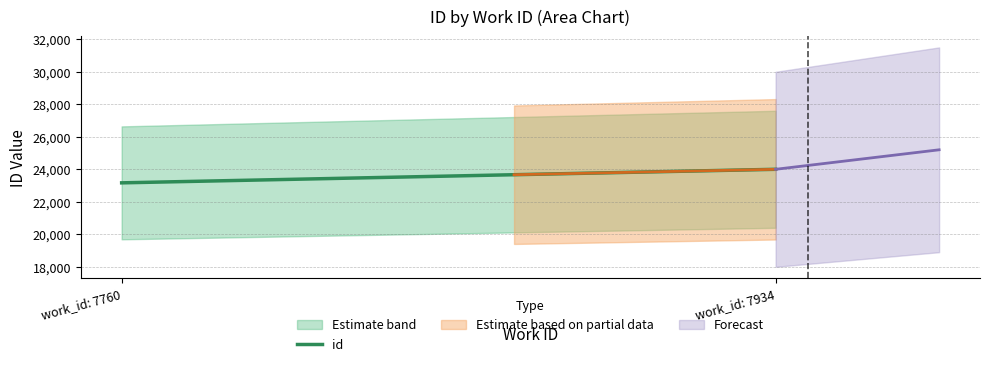

What is the smallest value displayed?

23173